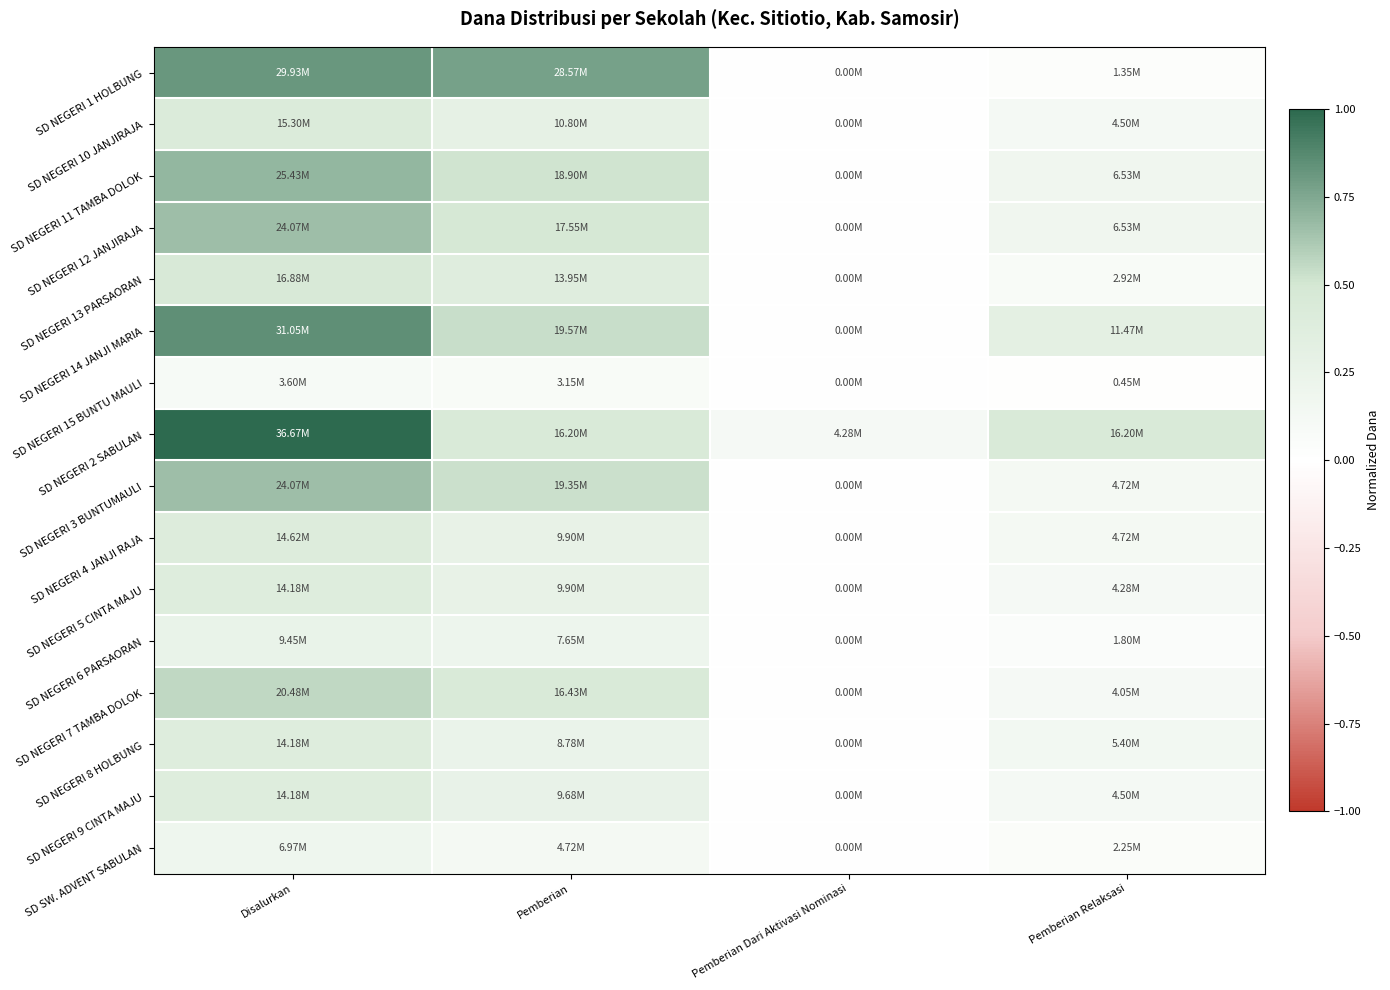

Reading left to right, list all the values displayed in this chart.

SD NEGERI 1 HOLBUNG: Disalurkan=0.8	Pemberian=0.8	Pemberian Dari Aktivasi Nominasi=0.0	Pemberian Relaksasi=0.0
SD NEGERI 10 JANJIRAJA: Disalurkan=0.4	Pemberian=0.3	Pemberian Dari Aktivasi Nominasi=0.0	Pemberian Relaksasi=0.1
SD NEGERI 11 TAMBA DOLOK: Disalurkan=0.7	Pemberian=0.5	Pemberian Dari Aktivasi Nominasi=0.0	Pemberian Relaksasi=0.2
SD NEGERI 12 JANJIRAJA: Disalurkan=0.7	Pemberian=0.5	Pemberian Dari Aktivasi Nominasi=0.0	Pemberian Relaksasi=0.2
SD NEGERI 13 PARSAORAN: Disalurkan=0.5	Pemberian=0.4	Pemberian Dari Aktivasi Nominasi=0.0	Pemberian Relaksasi=0.1
SD NEGERI 14 JANJI MARIA: Disalurkan=0.8	Pemberian=0.5	Pemberian Dari Aktivasi Nominasi=0.0	Pemberian Relaksasi=0.3
SD NEGERI 15 BUNTU MAULI: Disalurkan=0.1	Pemberian=0.1	Pemberian Dari Aktivasi Nominasi=0.0	Pemberian Relaksasi=0.0
SD NEGERI 2 SABULAN: Disalurkan=1.0	Pemberian=0.4	Pemberian Dari Aktivasi Nominasi=0.1	Pemberian Relaksasi=0.4
SD NEGERI 3 BUNTUMAULI: Disalurkan=0.7	Pemberian=0.5	Pemberian Dari Aktivasi Nominasi=0.0	Pemberian Relaksasi=0.1
SD NEGERI 4 JANJI RAJA: Disalurkan=0.4	Pemberian=0.3	Pemberian Dari Aktivasi Nominasi=0.0	Pemberian Relaksasi=0.1
SD NEGERI 5 CINTA MAJU: Disalurkan=0.4	Pemberian=0.3	Pemberian Dari Aktivasi Nominasi=0.0	Pemberian Relaksasi=0.1
SD NEGERI 6 PARSAORAN: Disalurkan=0.3	Pemberian=0.2	Pemberian Dari Aktivasi Nominasi=0.0	Pemberian Relaksasi=0.0
SD NEGERI 7 TAMBA DOLOK: Disalurkan=0.6	Pemberian=0.4	Pemberian Dari Aktivasi Nominasi=0.0	Pemberian Relaksasi=0.1
SD NEGERI 8 HOLBUNG: Disalurkan=0.4	Pemberian=0.2	Pemberian Dari Aktivasi Nominasi=0.0	Pemberian Relaksasi=0.1
SD NEGERI 9 CINTA MAJU: Disalurkan=0.4	Pemberian=0.3	Pemberian Dari Aktivasi Nominasi=0.0	Pemberian Relaksasi=0.1
SD SW. ADVENT SABULAN: Disalurkan=0.2	Pemberian=0.1	Pemberian Dari Aktivasi Nominasi=0.0	Pemberian Relaksasi=0.1